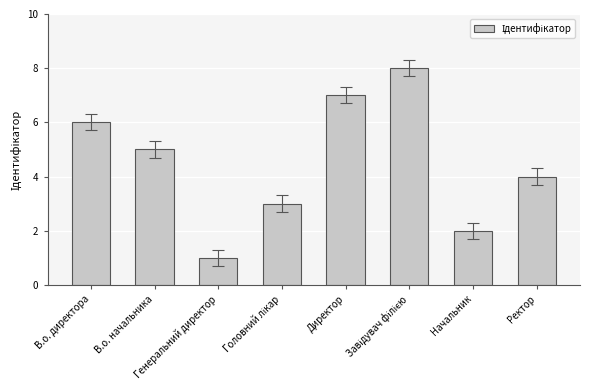

What is the difference between the maximum and minimum values?

7